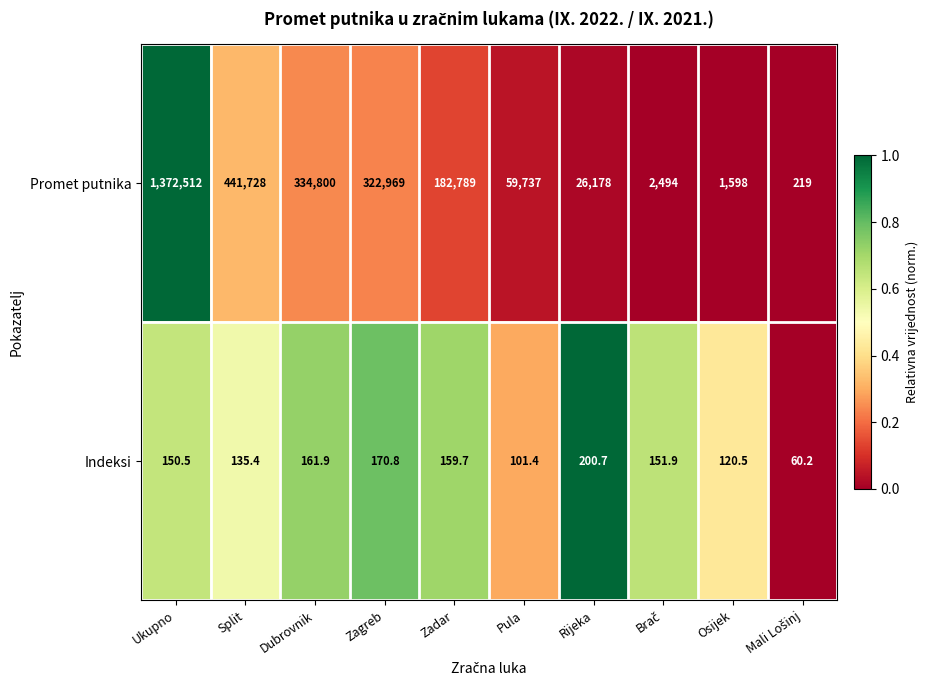

Which series changed the most between Dubrovnik and Rijeka?

Promet putnika